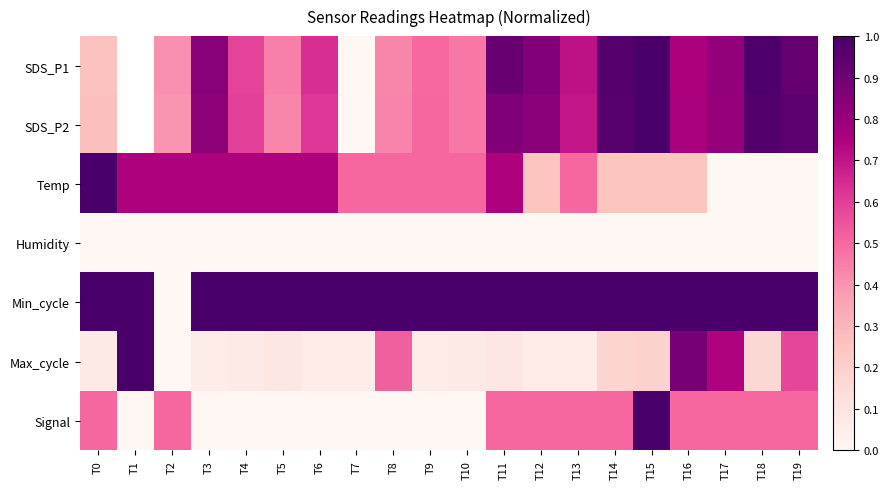

Which category has the highest value in the Signal series?

T15